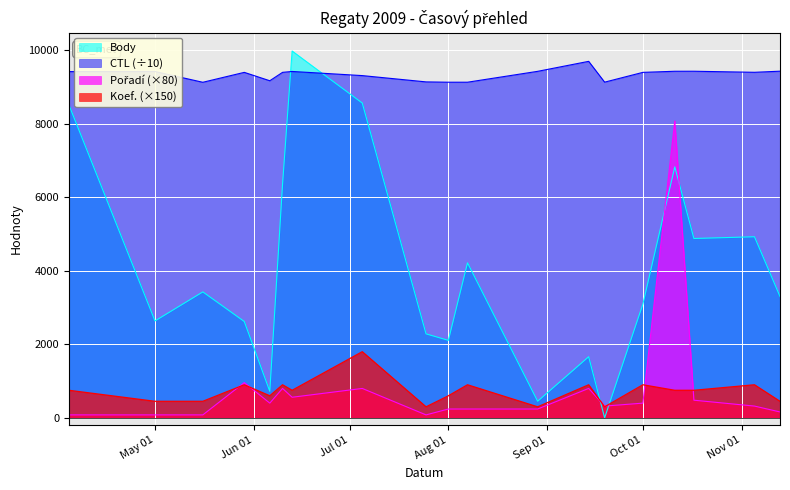

Reading left to right, transcribe all the data shown in this chart.

Body: 8515.0	2637.0	3427.0	2621.0	721.0	6360.0	9981.0	8565.0	2285.0	2108.0	4218.0	452.0	1663.0	0.0	3096.0	6829.0	4880.0	4927.0	3303.0
Pořadí: 80.0	80.0	80.0	960.0	400.0	800.0	560.0	800.0	80.0	240.0	240.0	240.0	800.0	320.0	400.0	8080.0	480.0	320.0	160.0
Koef.: 750.0	450.0	450.0	900.0	600.0	900.0	750.0	1800.0	300.0	600.0	900.0	300.0	900.0	300.0	900.0	750.0	750.0	900.0	450.0
CTL: 9420.9	9423.4	9130.5	9400.3	9172.3	9400.5	9425.0	9312.3	9141.1	9132.1	9132.2	9428.3	9700.2	9133.8	9400.2	9430.4	9431.0	9402.1	9432.3